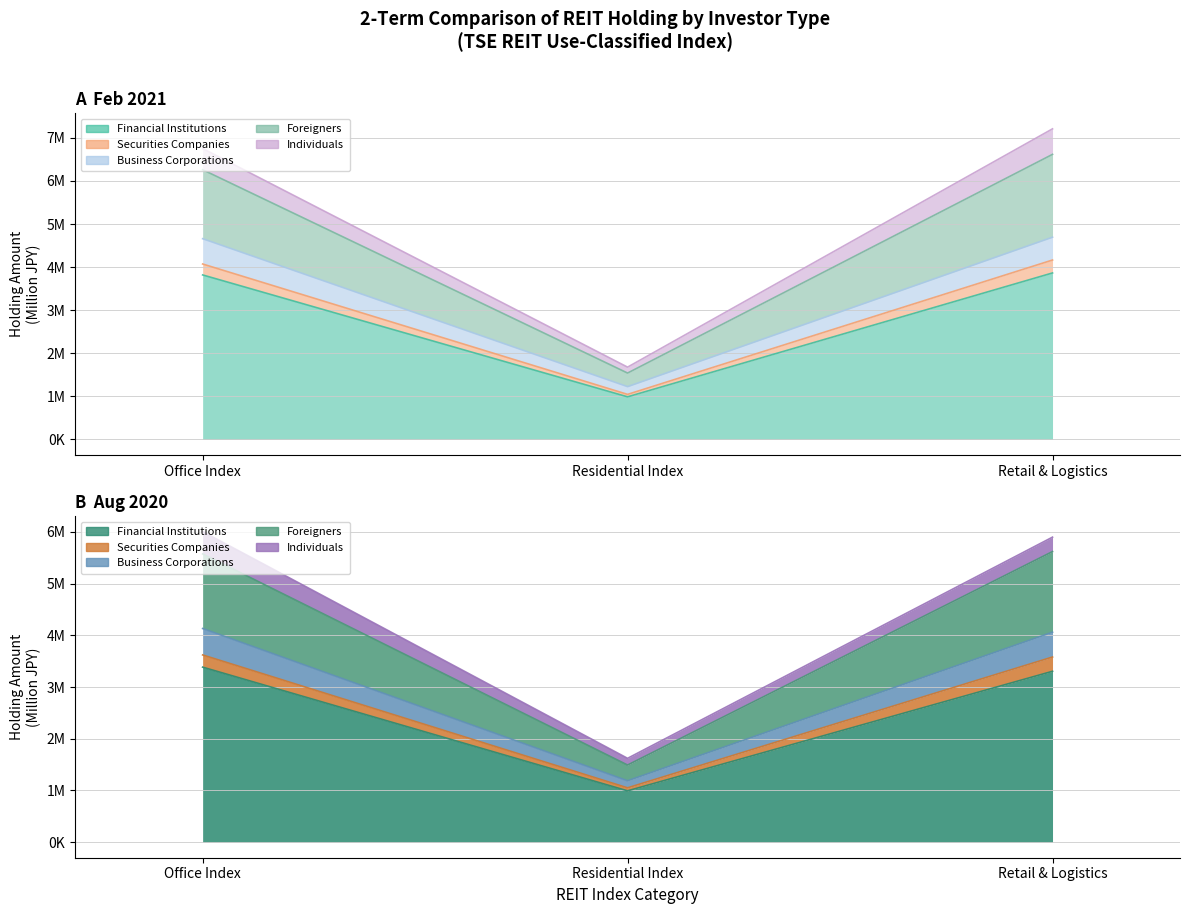

What position from the left is Office Index?

1